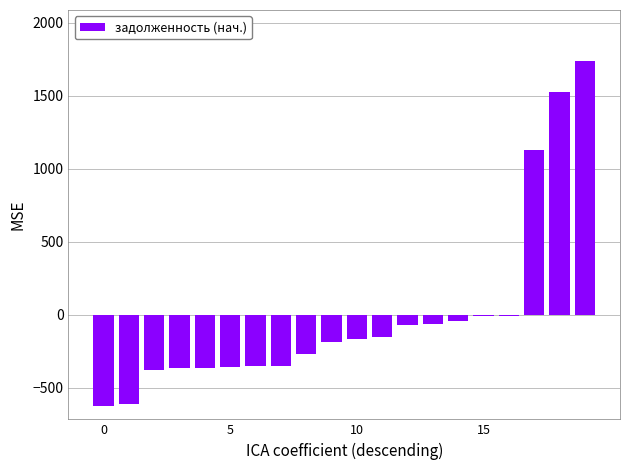

What is the smallest value displayed?

-624.5